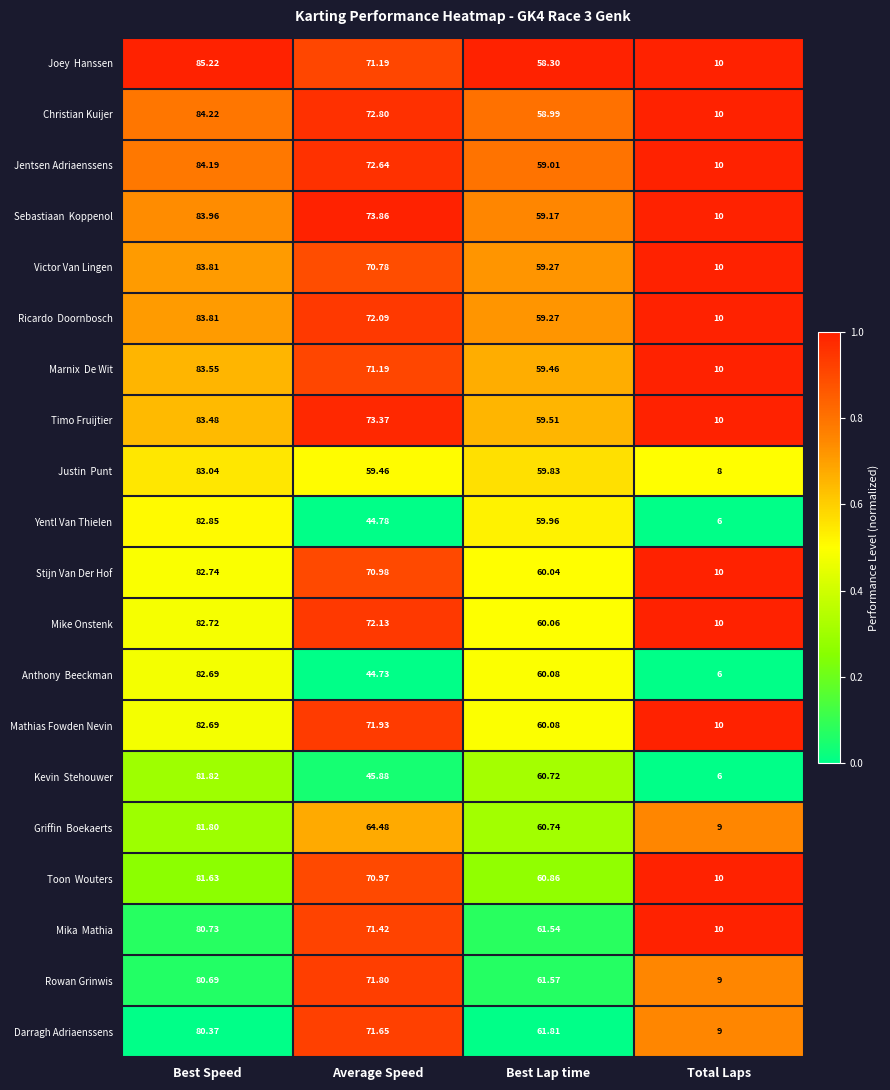

At which category is the sum across all series the highest?

Best Speed